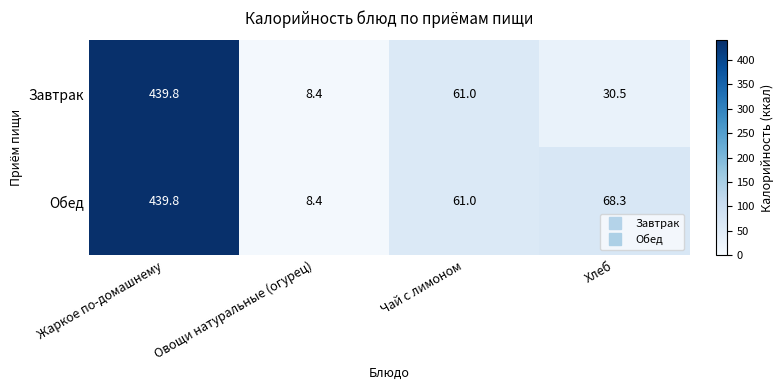

At which label is Завтрак closest to 224?

Чай с лимоном